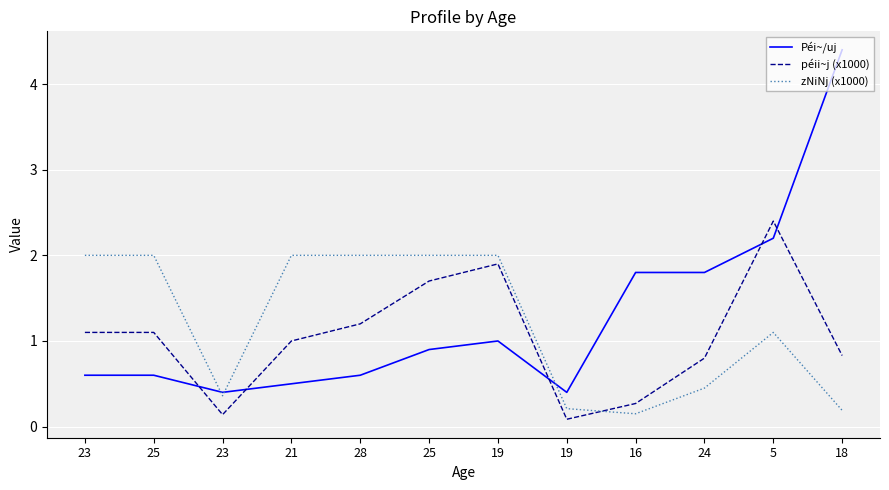

How many lines are shown in the chart?

3